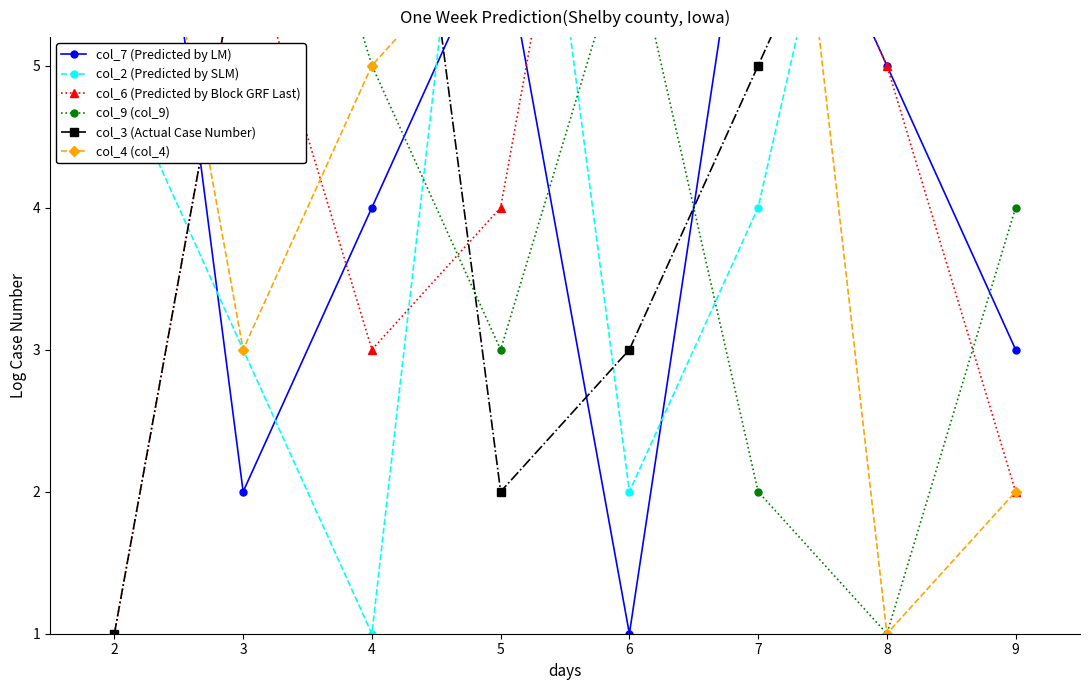

Count the col_3 (Actual Case Number) values in the range 3 to 8.

5